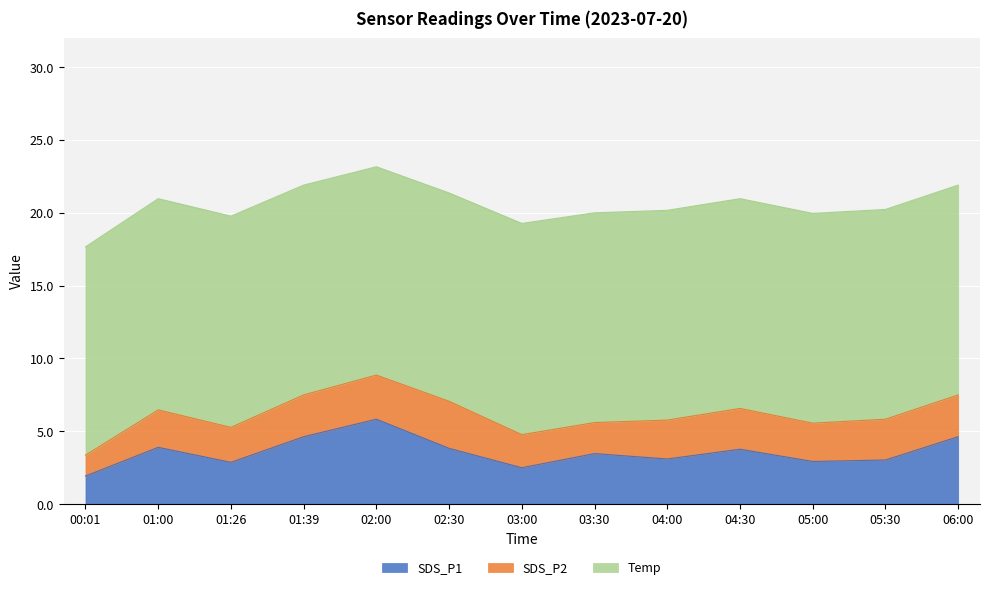

What is the total value across all series at 06:00?

21.9